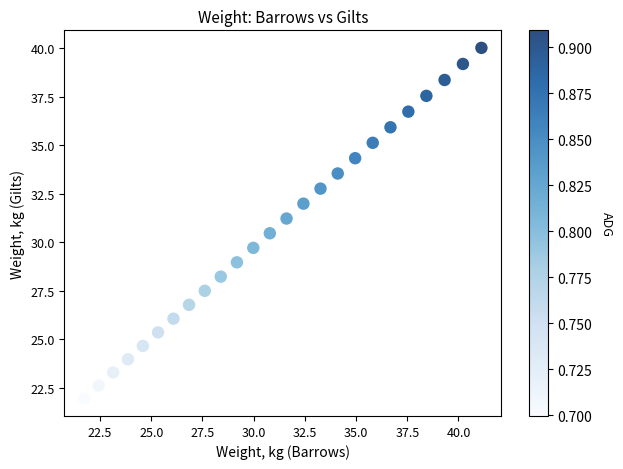

What is the range of X values (max minus min)?

19.4